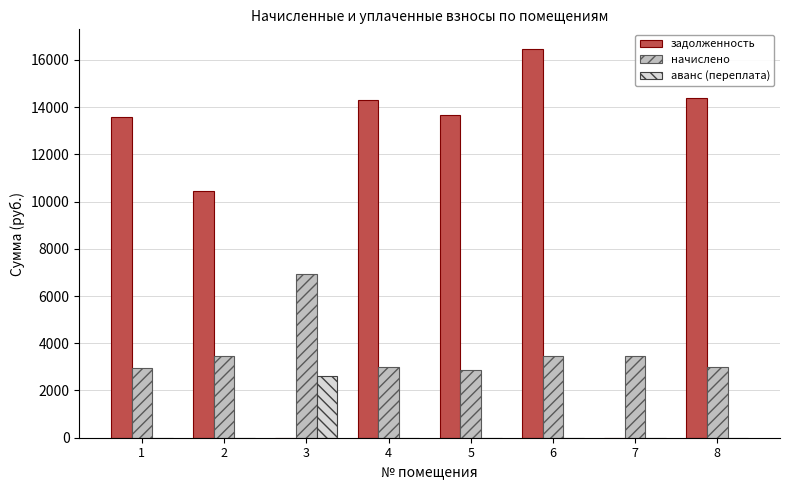

What is the average value of the аванс (переплата) series?

327.2